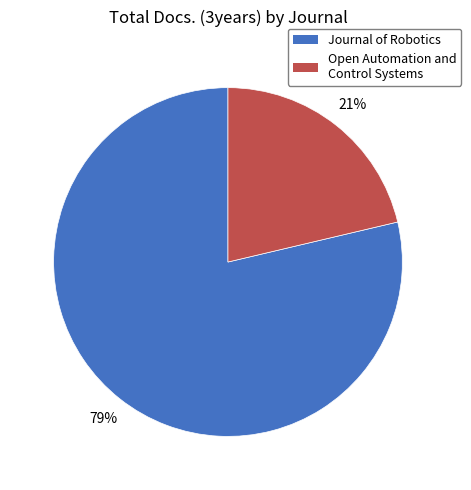

How many segments does this pie chart have?

2